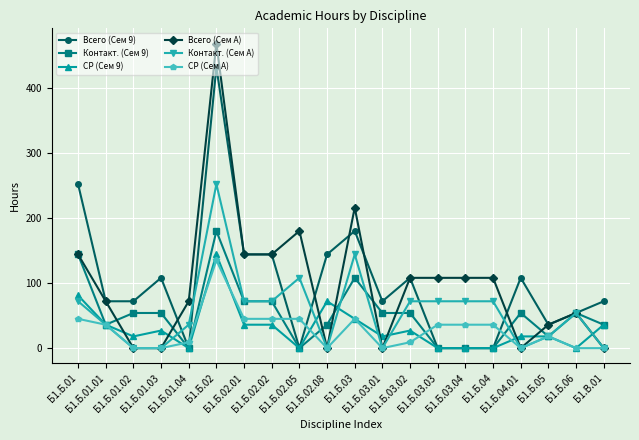

True or false: СР (Сем 9) has more than 2 interior local peaks.

True